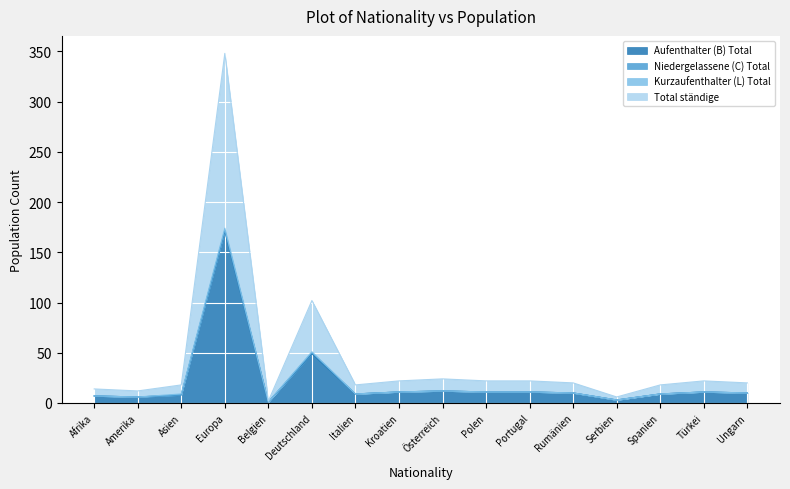

How many values in the Aufenthalter (B) Total series are below 10?

7